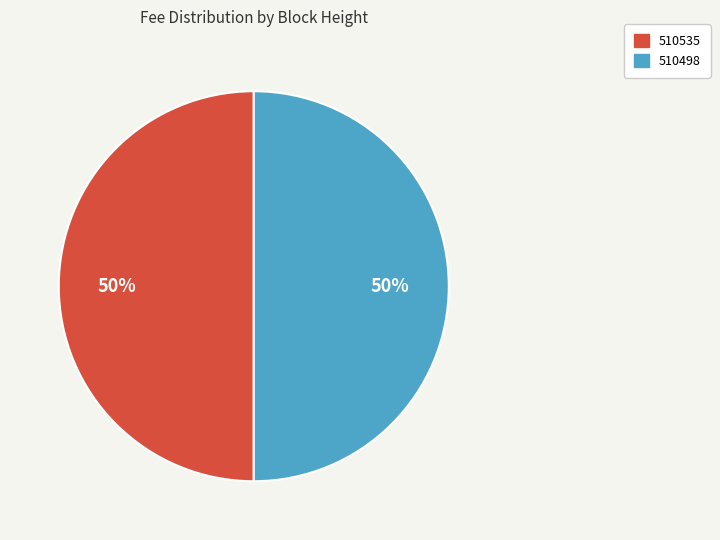

To the nearest percent, what is the combined percentage of 510498 and 510535?

100%